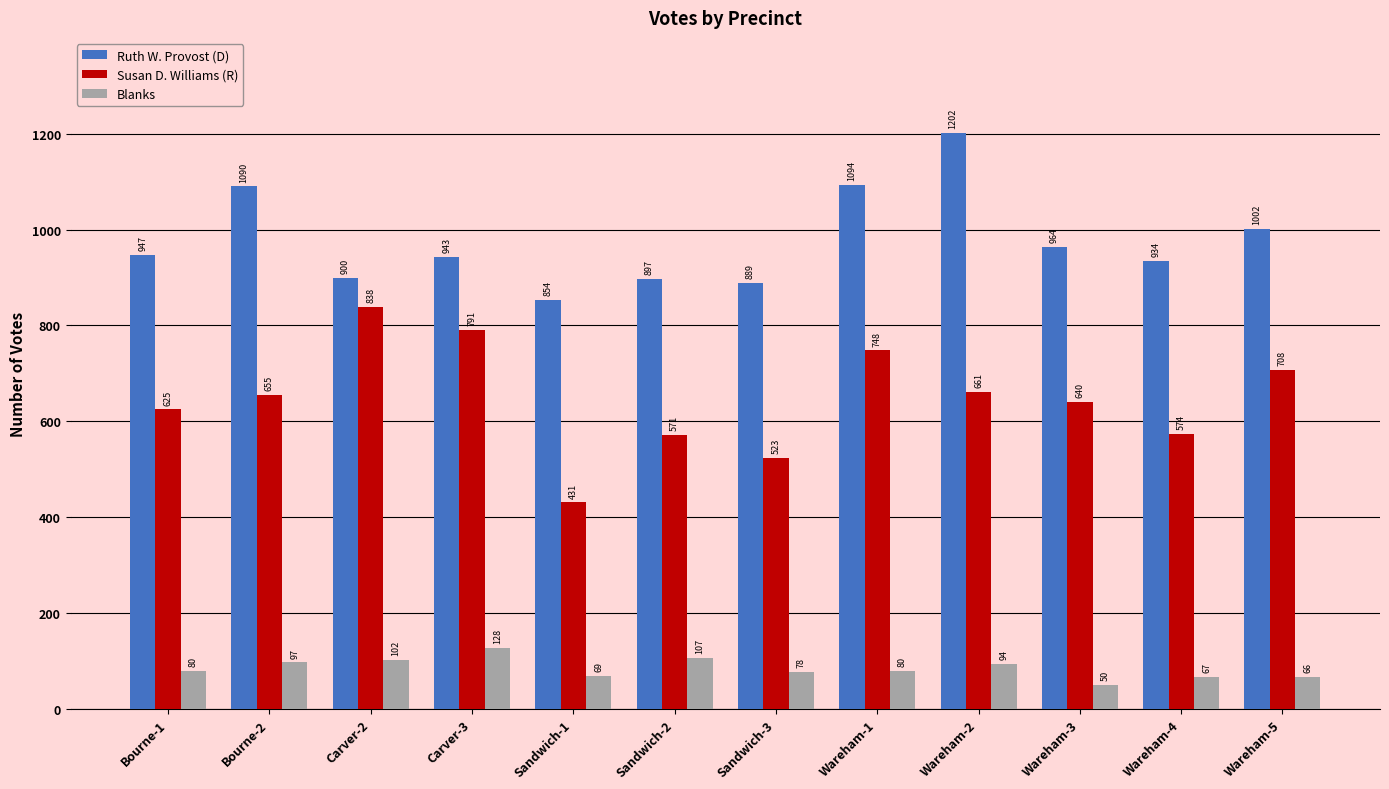

How many categories are shown in the chart?

12